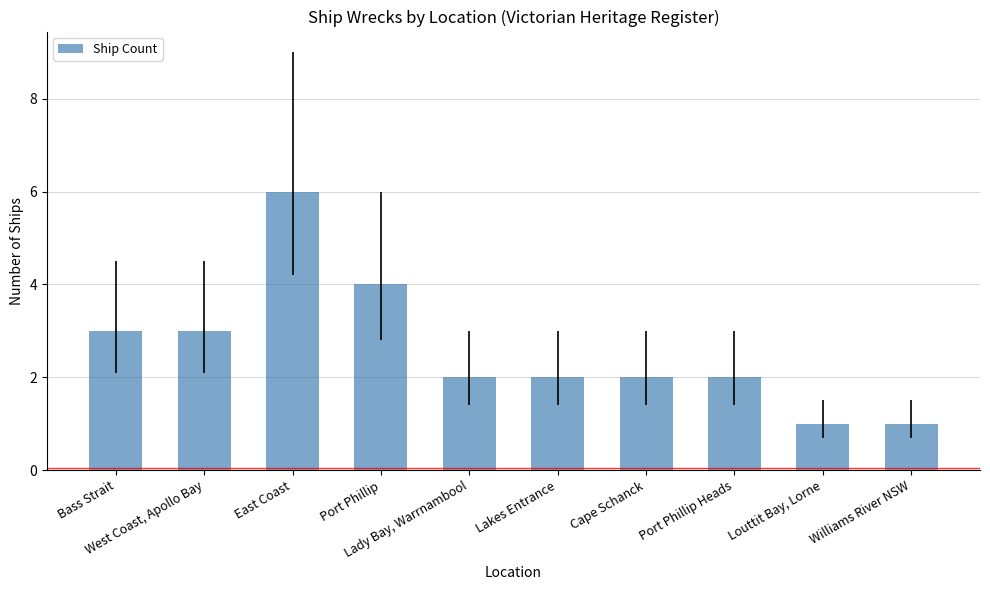

What is the maximum value shown in the chart?

6